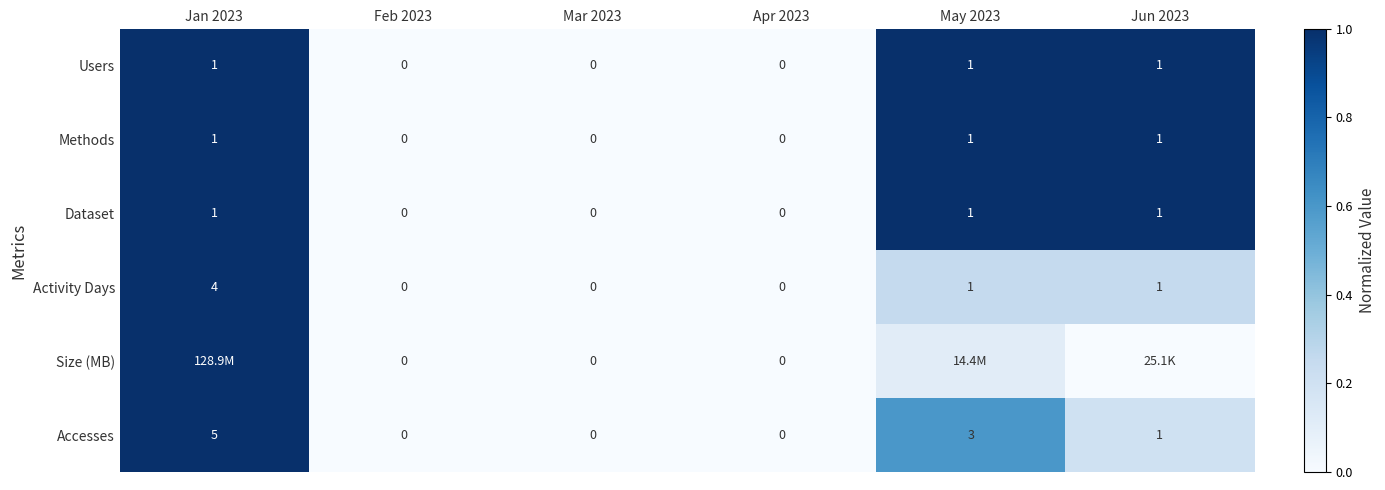

What is the difference between the maximum and second lowest values in the Methods series?

1.0